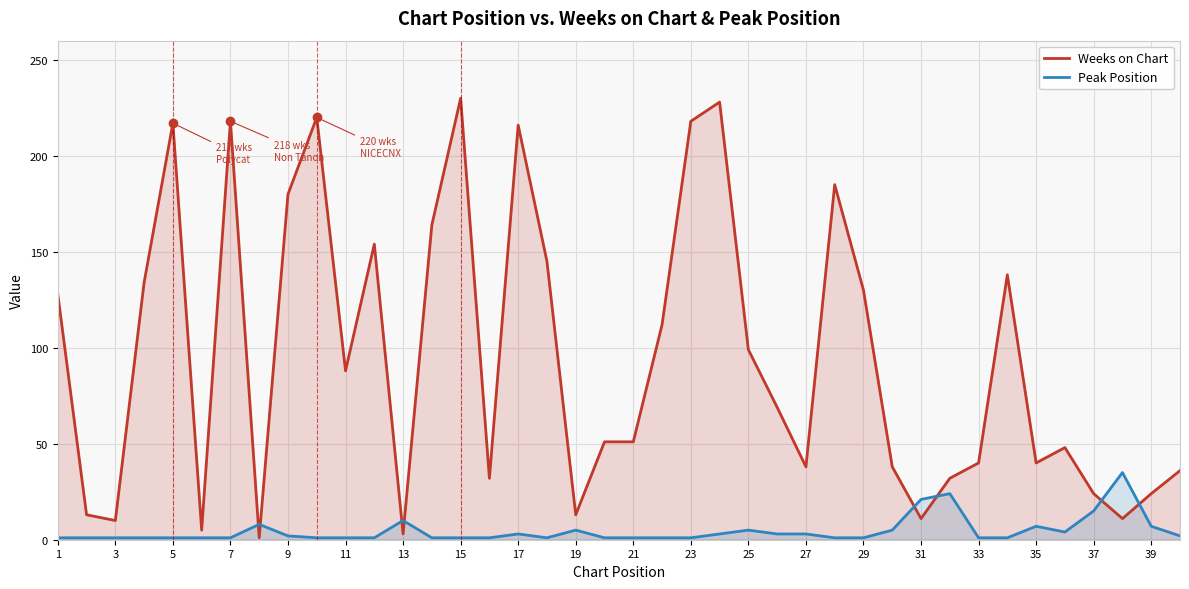

How many lines are shown in the chart?

2